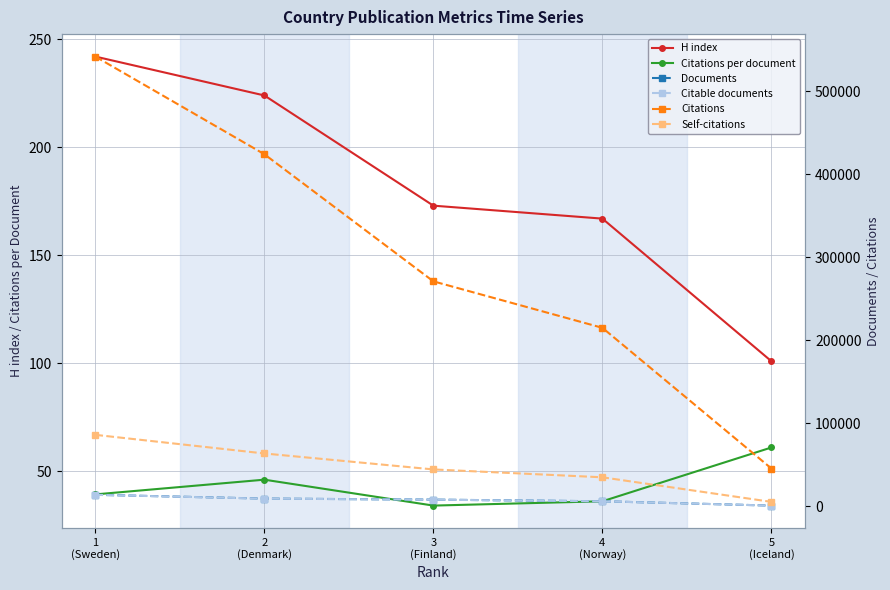

What is the greatest value displayed?

541698.0